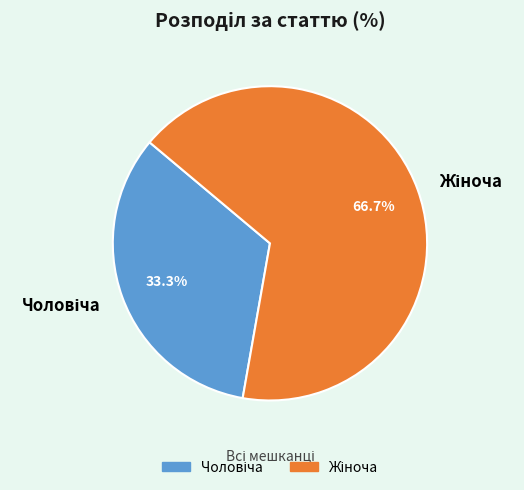

Does any single category account for the majority?

Yes